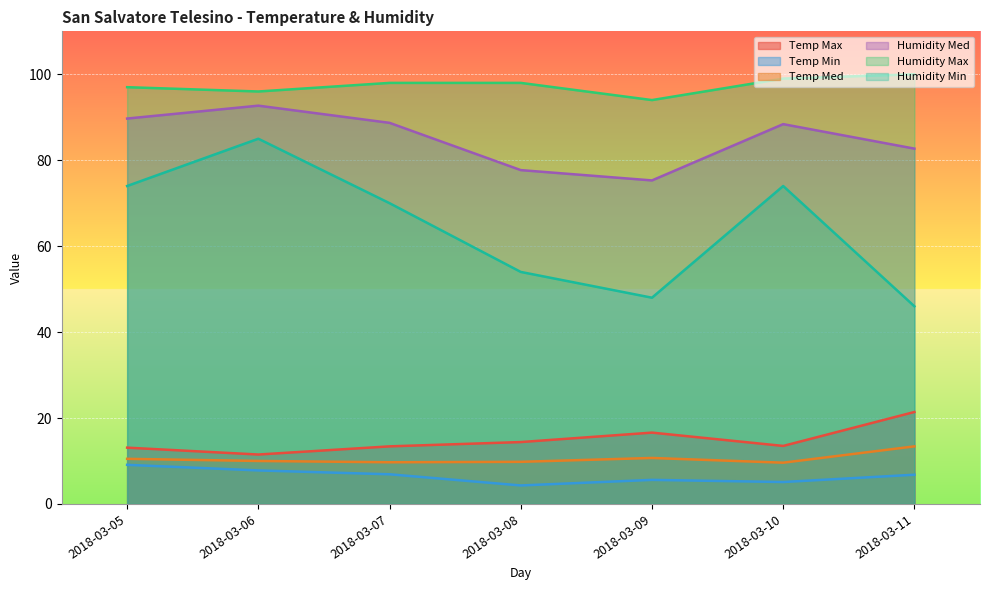

What is the smallest value displayed?

4.3